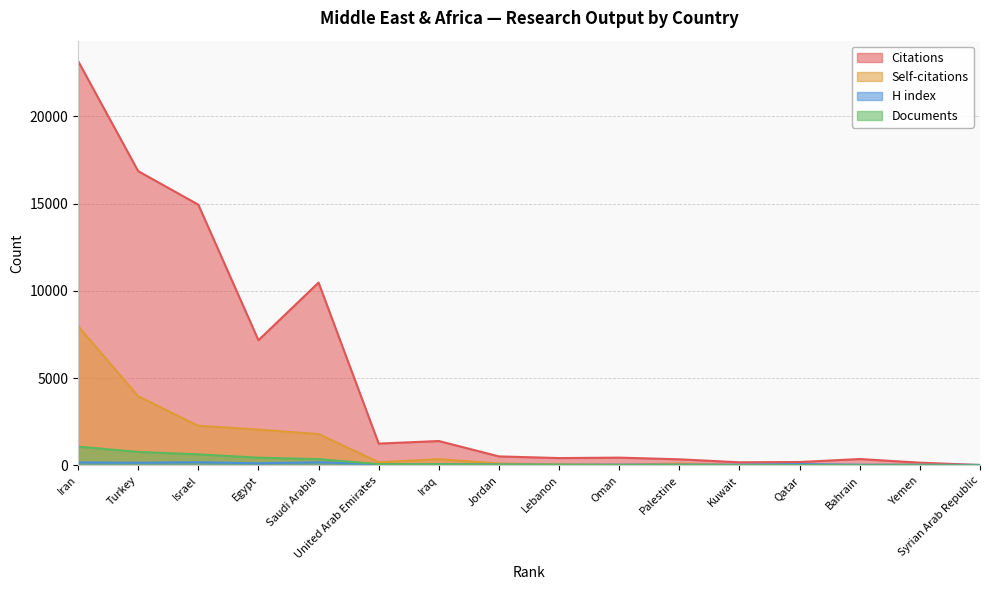

At which label does Citations first exceed 517?

Iran